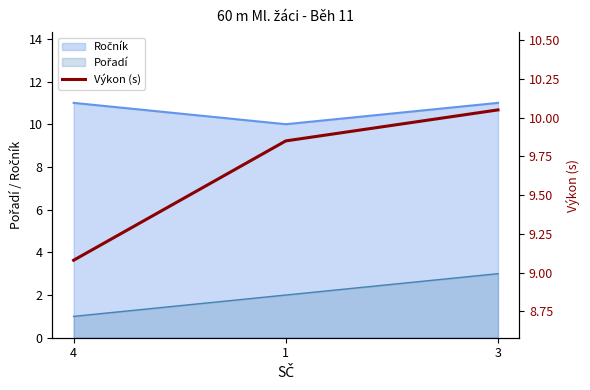

Does the chart have visible grid lines?

No